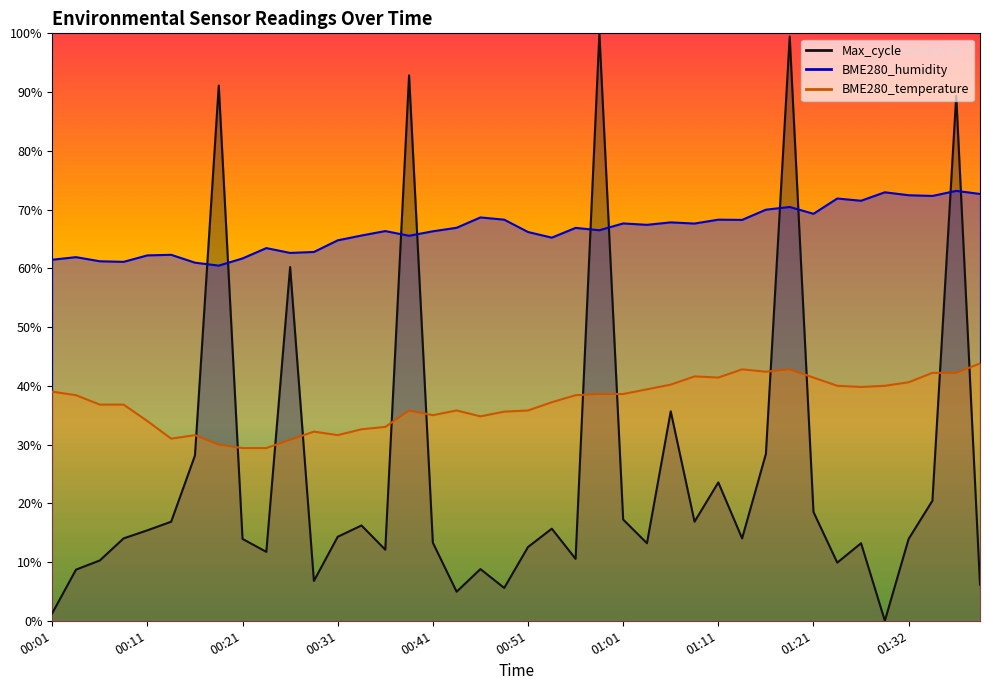

The BME280_humidity series shows 61.2 at 00:06. True or false?

True